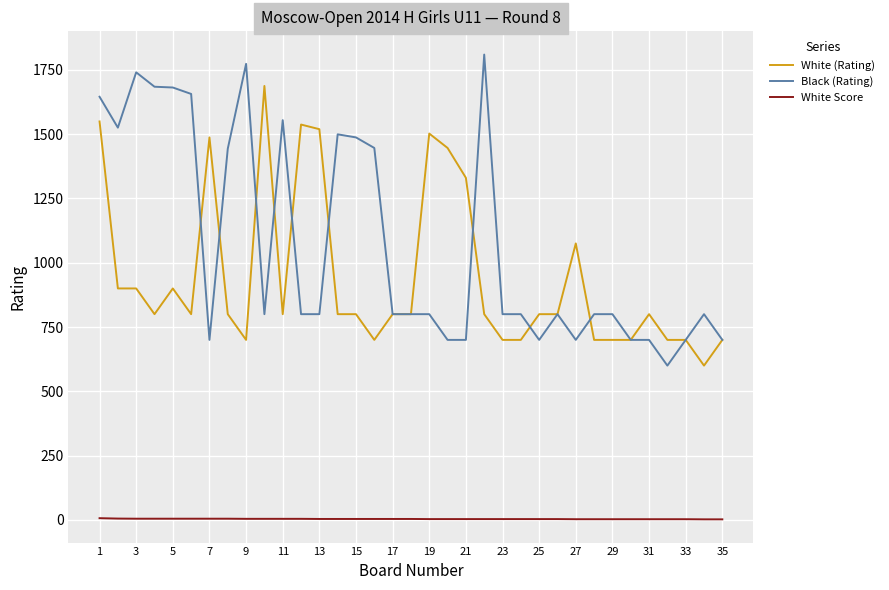

True or false: White Score and Black (Rating) intersect in this chart.

False